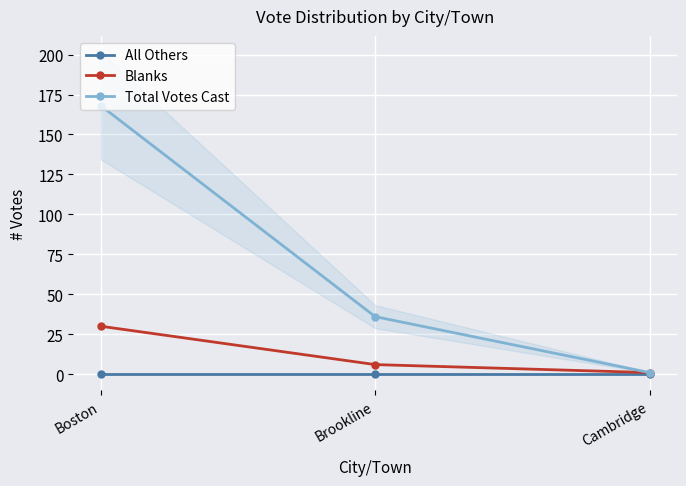

What is the label of the 2nd point from the right?

Brookline